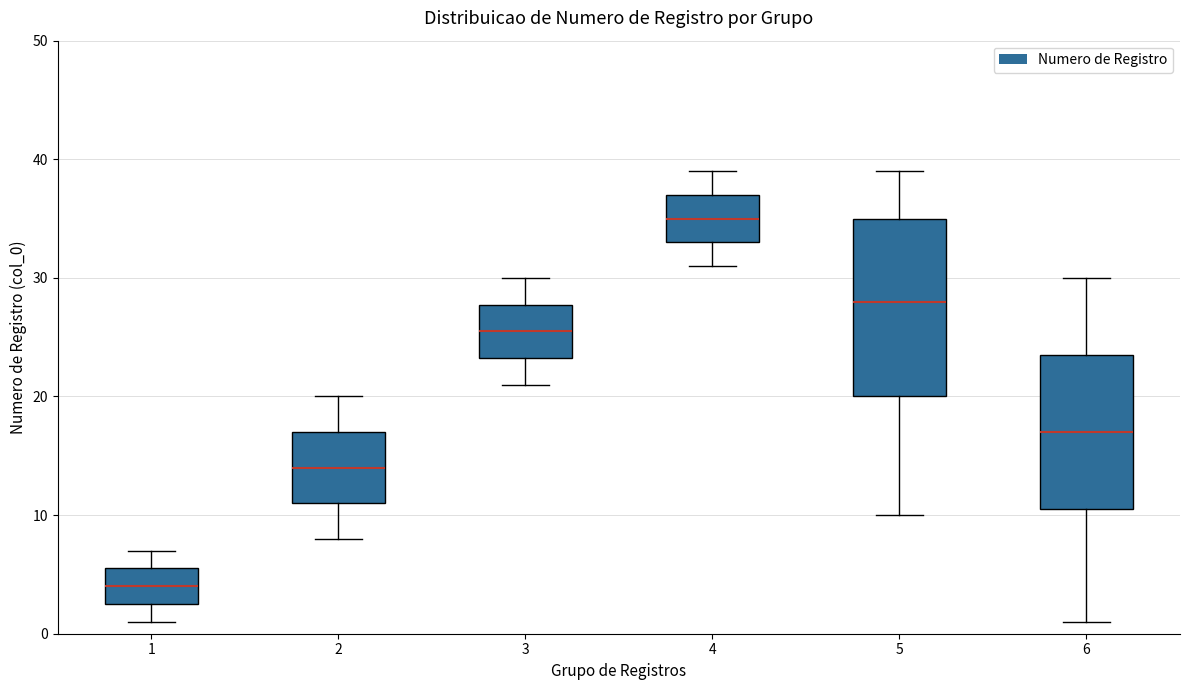

Which box is the tallest, from its lower edge to its upper edge?

5